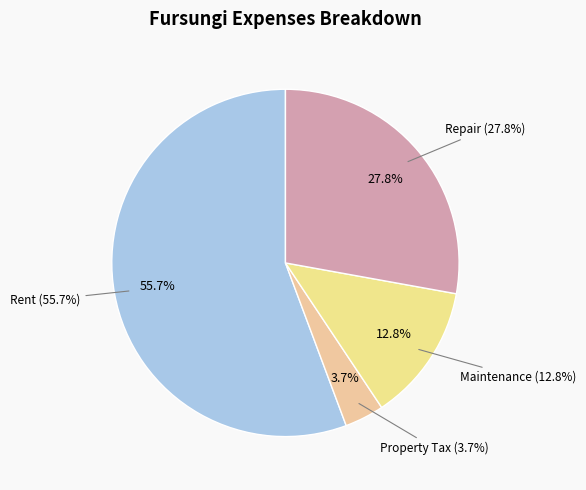

What percentage is the Rent slice, to the nearest percent?

56%